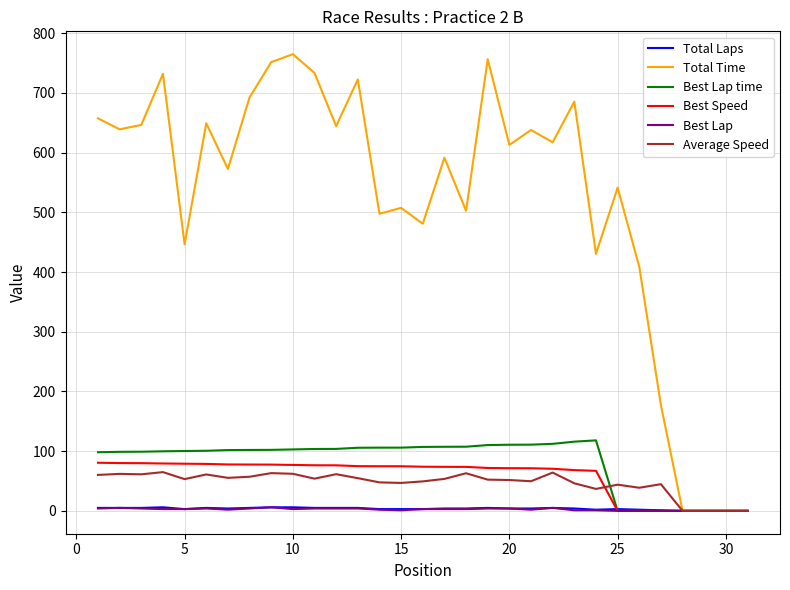

What is the maximum value shown in the chart?

764.9